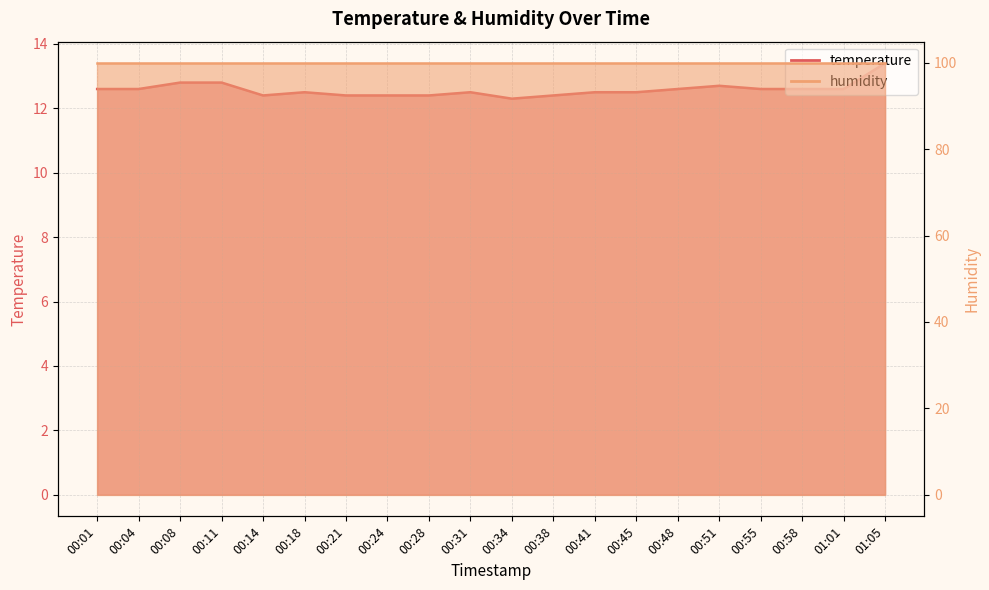

How many values are between 12 and 13?

19